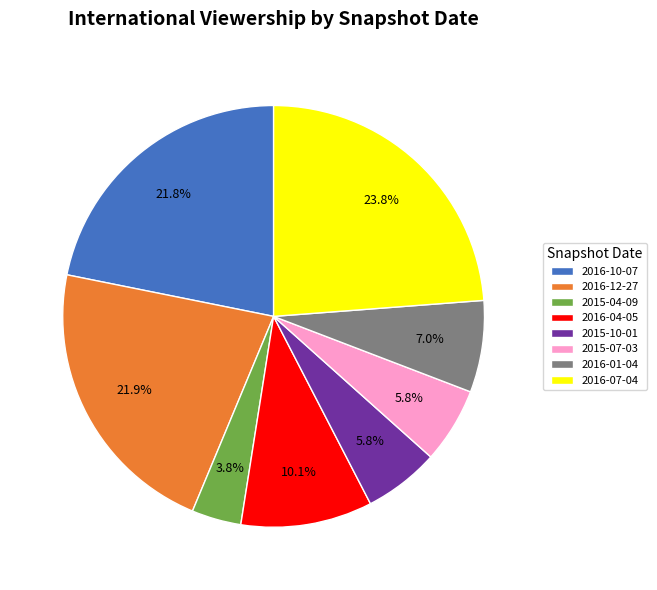

Which category has the biggest portion of the pie?

2016-07-04